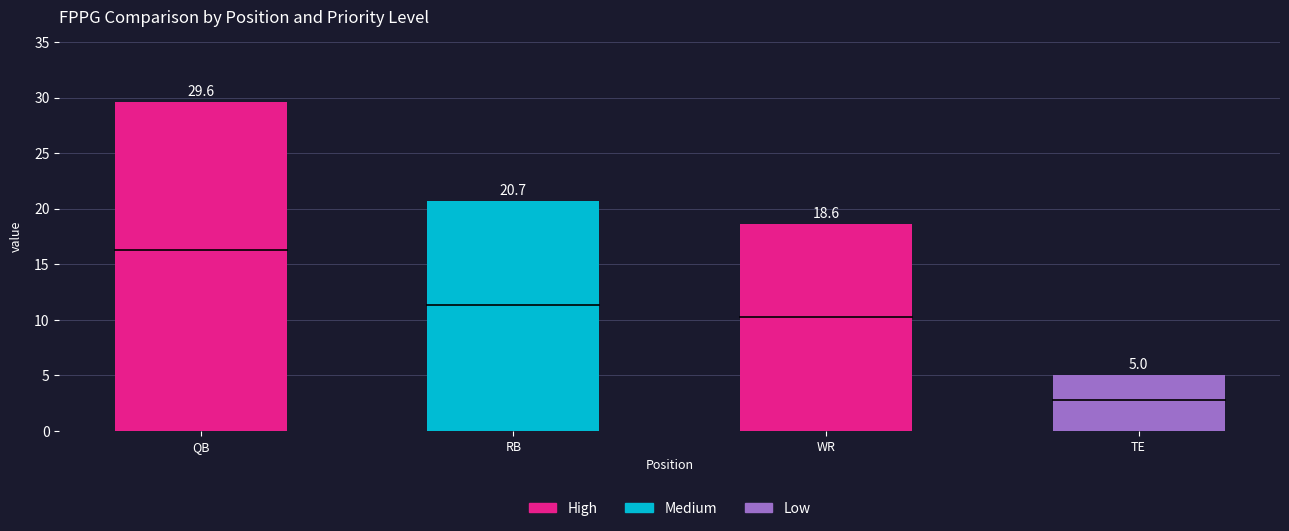

At 0, list the series in order from smallest to largest.

Low, Medium, High